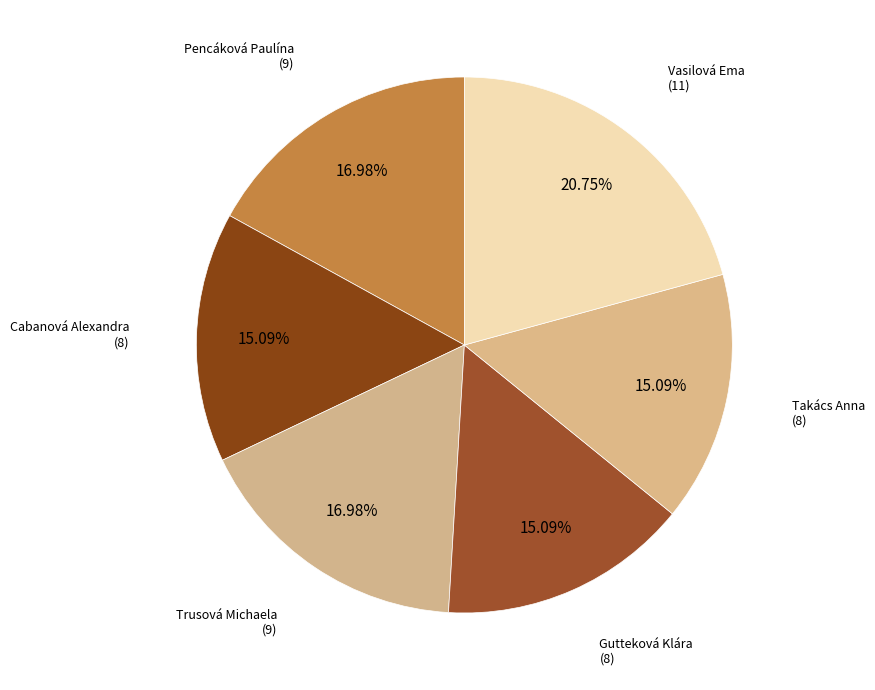

What percentage is NOT represented by Pencáková Paulína?

83.0%